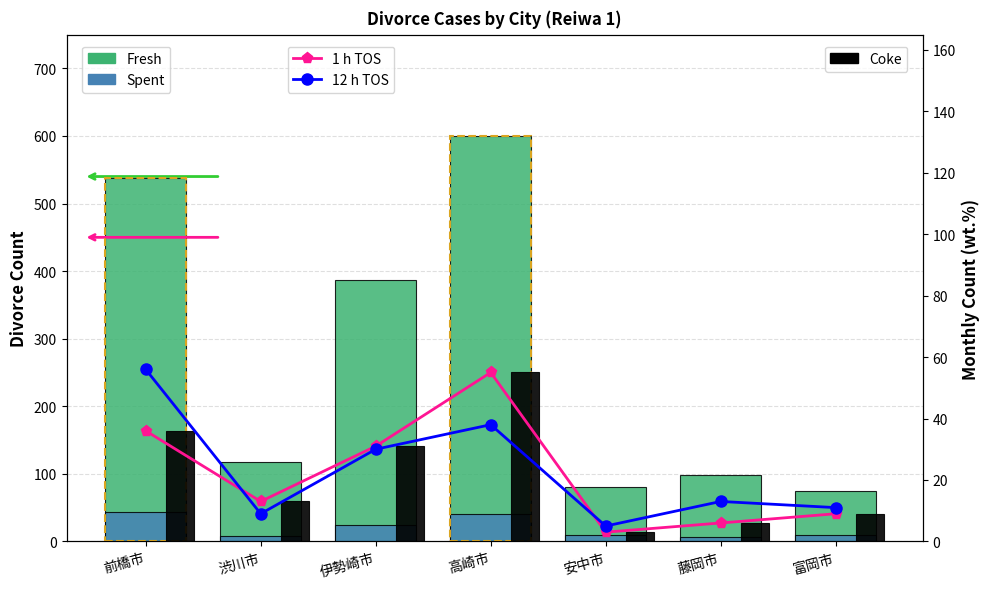

At how many categories does at least one series exceed 515?

2